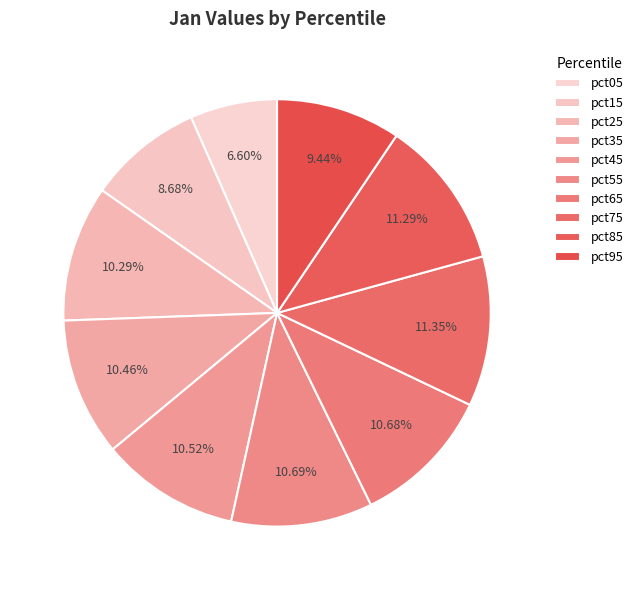

To the nearest percent, what percentage of the pie is pct55?

11%